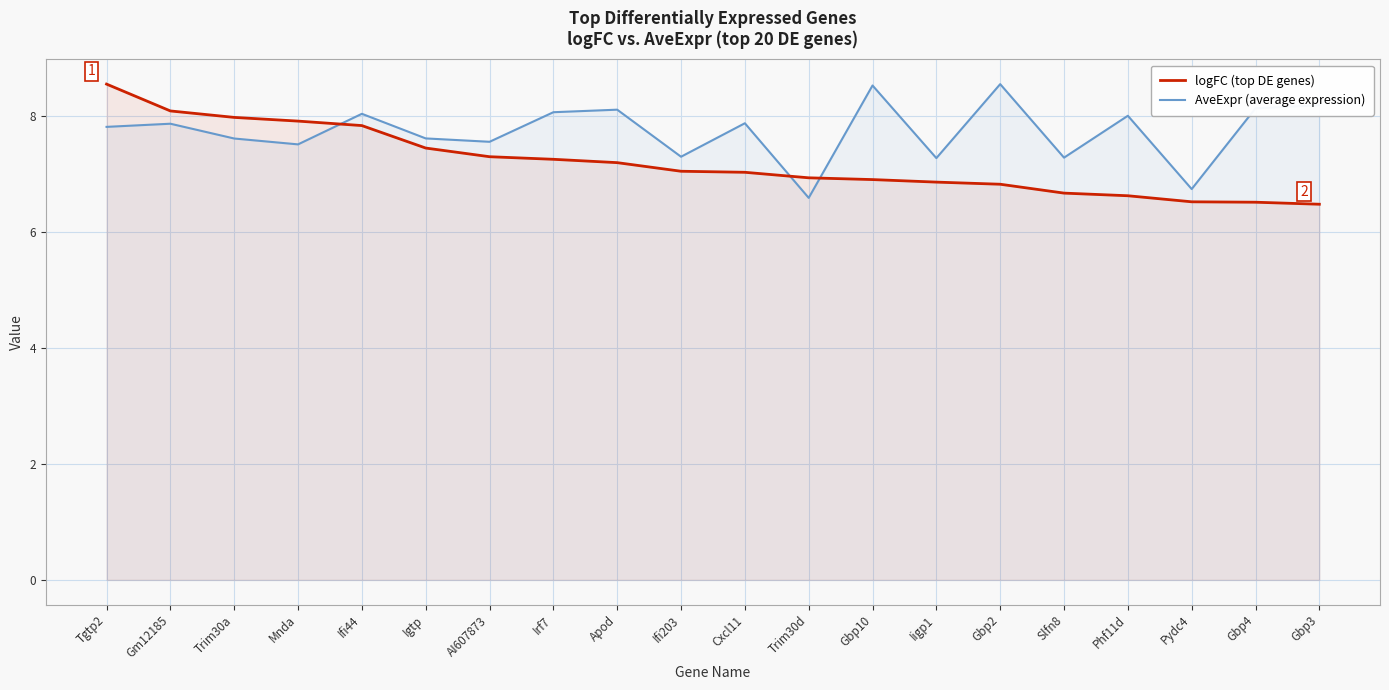

List the series in order of their overall mean, lowest first.

logFC (top DE genes), AveExpr (average expression)